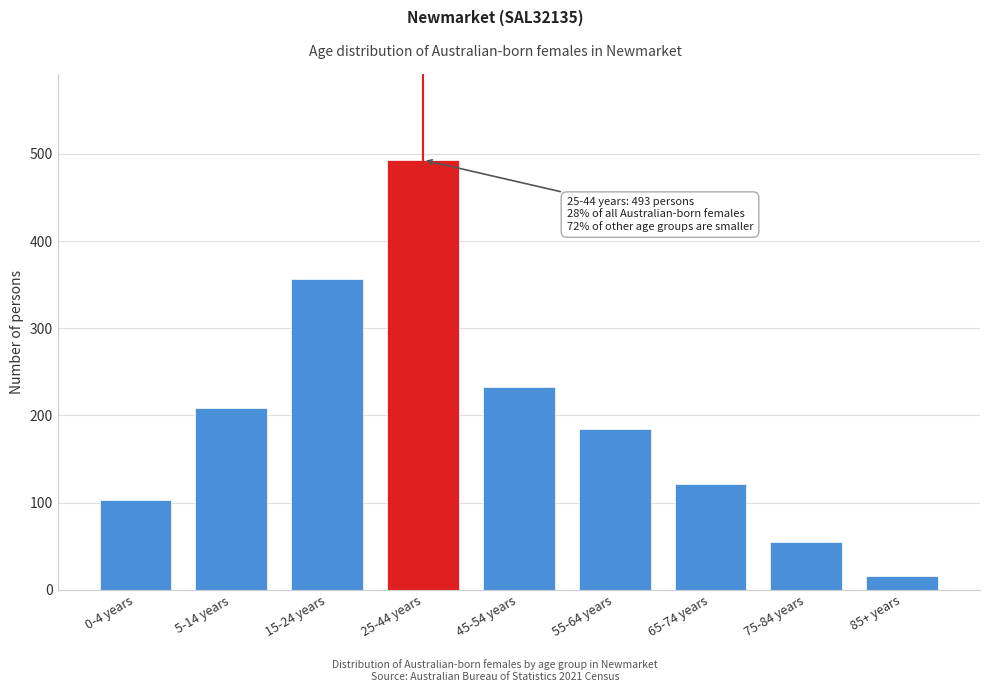

Reading left to right, what are all the values shown in this chart?

0-4 years=103	5-14 years=209	15-24 years=356	25-44 years=493	45-54 years=232	55-64 years=184	65-74 years=121	75-84 years=55	85+ years=16